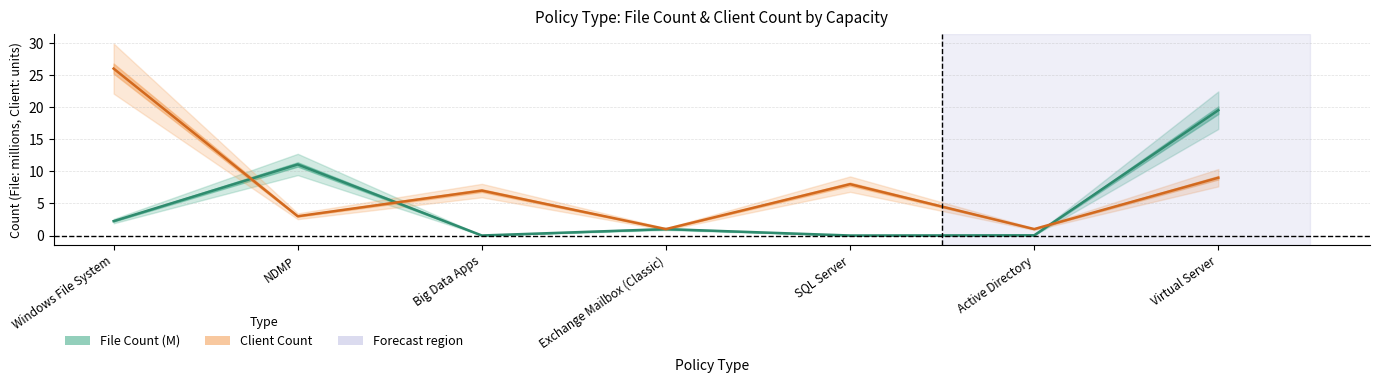

Is it true that Client Count equals 8.0 at SQL Server?

True